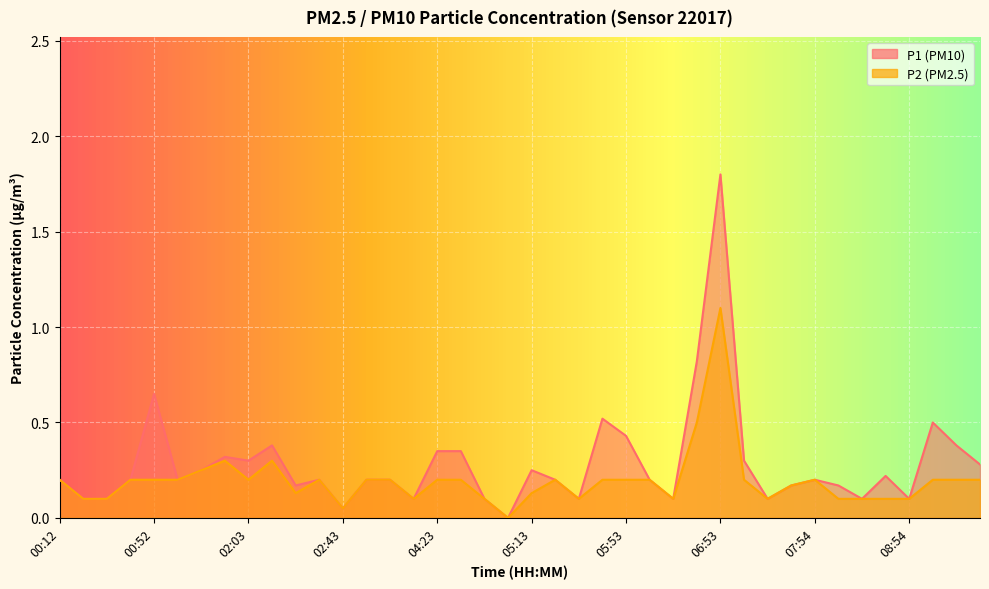

Reading right to left, list all the values displayed in this chart.

P1: 0.3	0.4	0.5	0.1	0.2	0.1	0.2	0.2	0.2	0.1	0.3	1.8	0.8	0.1	0.2	0.4	0.5	0.1	0.2	0.2	0.0	0.1	0.3	0.3	0.1	0.2	0.2	0.1	0.2	0.2	0.4	0.3	0.3	0.2	0.2	0.7	0.2	0.1	0.1	0.2
P2: 0.2	0.2	0.2	0.1	0.1	0.1	0.1	0.2	0.2	0.1	0.2	1.1	0.5	0.1	0.2	0.2	0.2	0.1	0.2	0.1	0.0	0.1	0.2	0.2	0.1	0.2	0.2	0.1	0.2	0.1	0.3	0.2	0.3	0.2	0.2	0.2	0.2	0.1	0.1	0.2